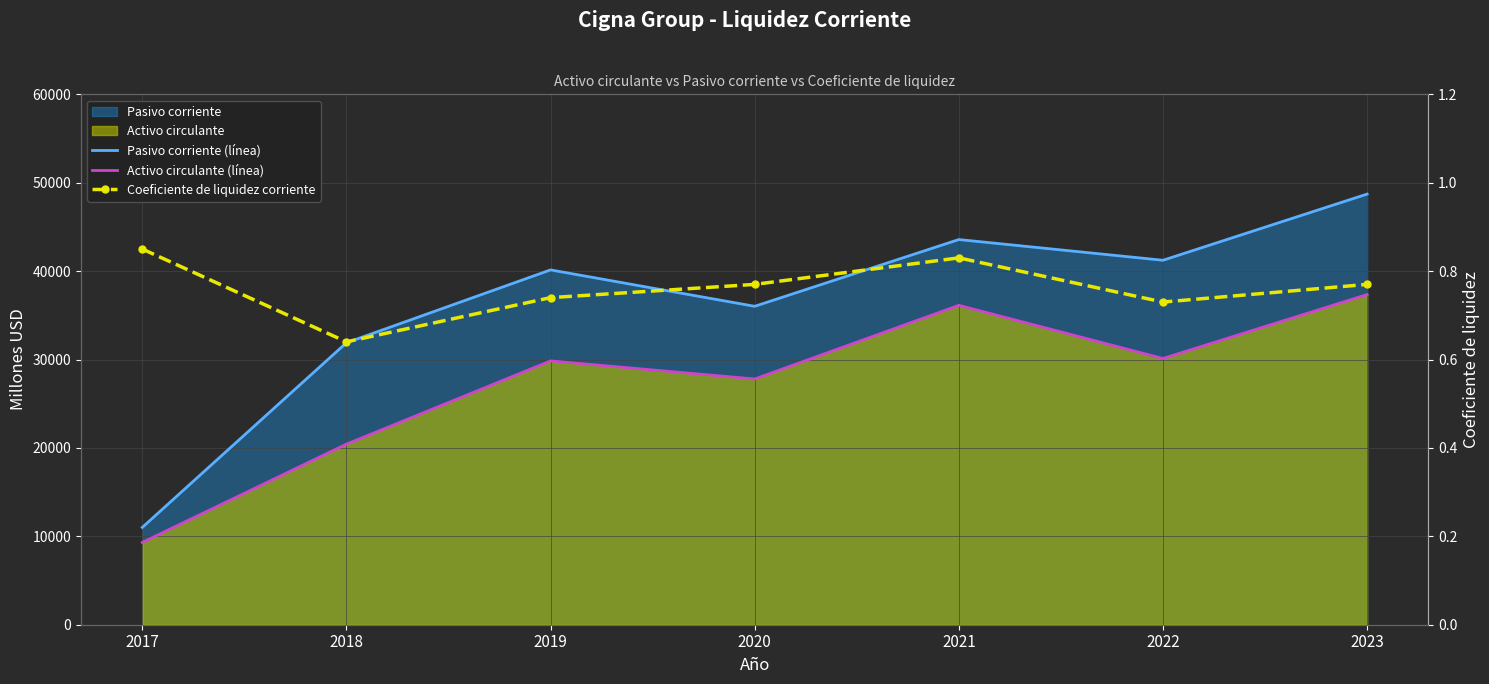

True or false: Pasivo corriente (línea) and Activo circulante (línea) cross at least once.

False